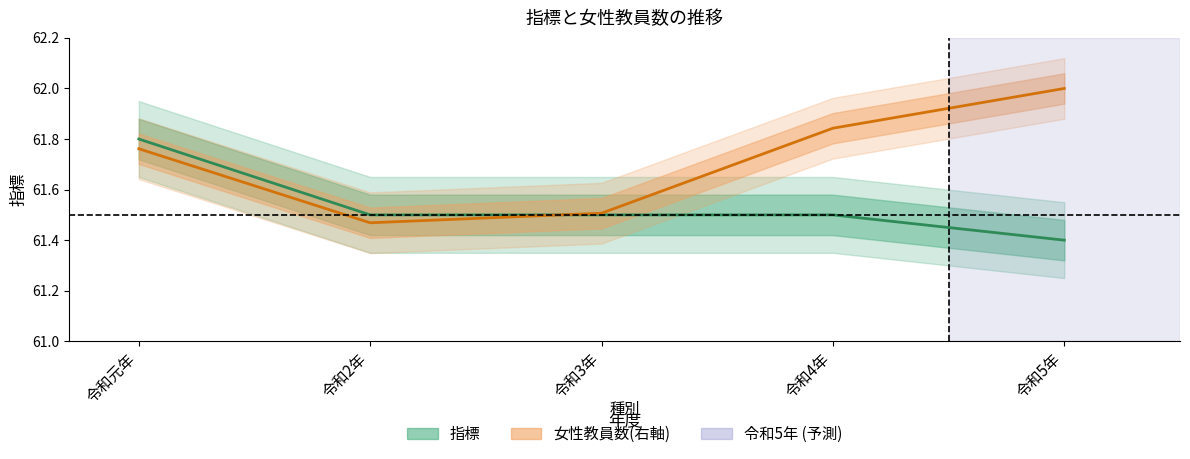

What is the approximate value of 女性教員数(右軸) at 令和3年?

61.5